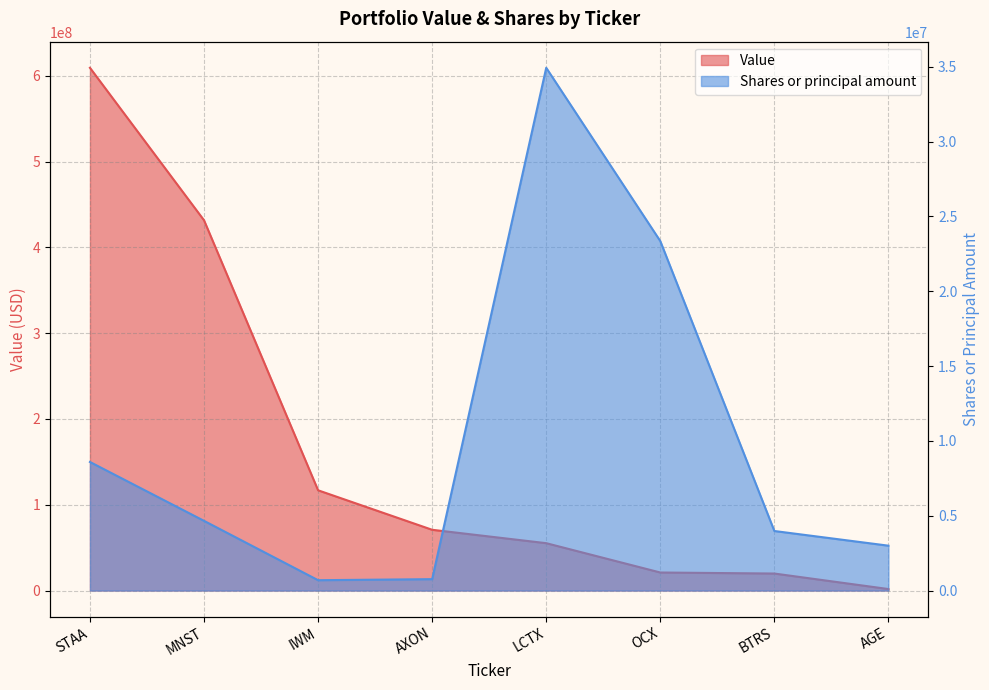

What is the spread (max minus min) of values at IWM?

116168000